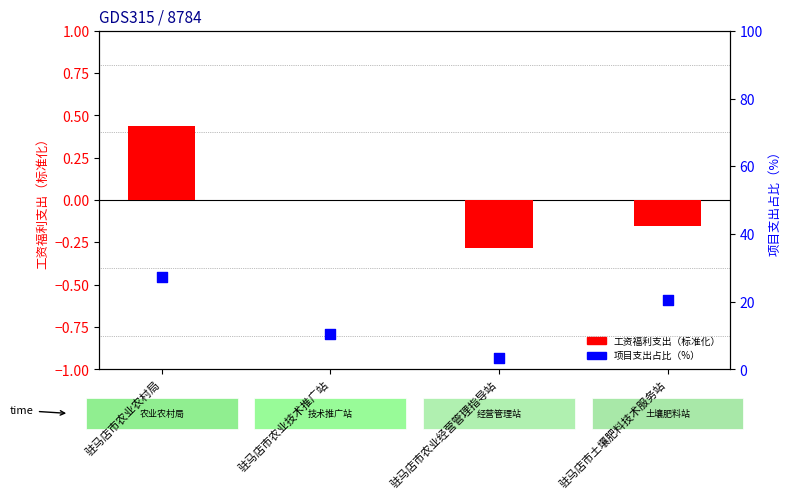

Which series reaches the minimum Y coordinate?

工资福利支出（标准化）